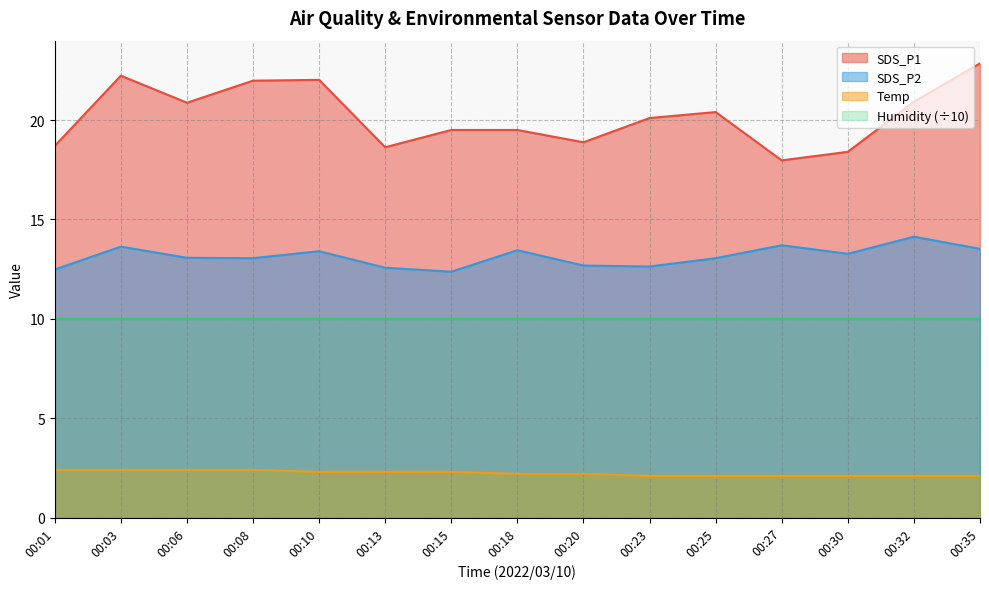

Where does the SDS_P1 series first go above 20?

00:03